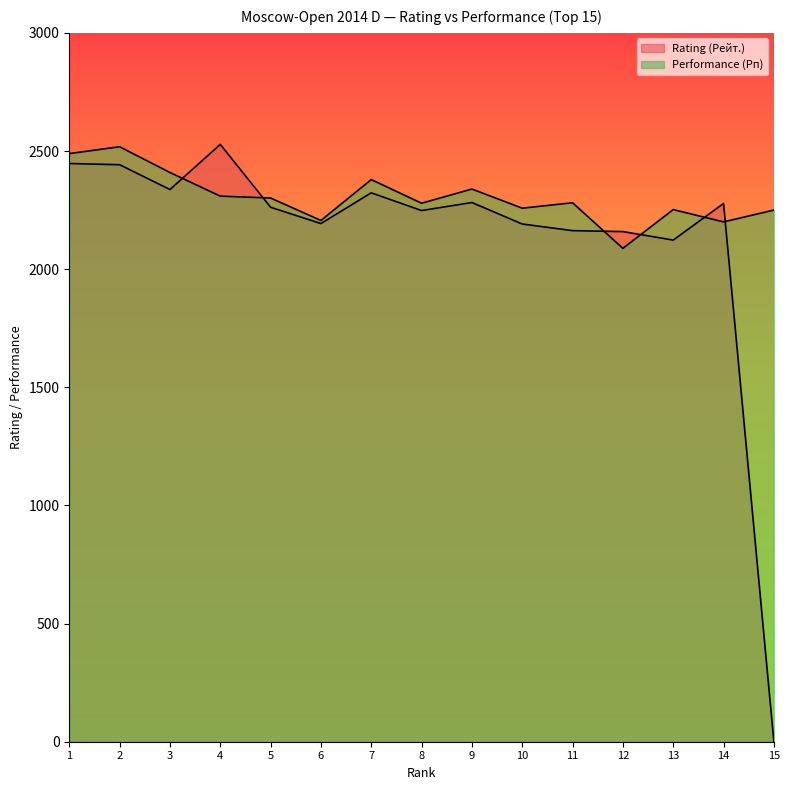

What is the difference between the maximum and second lowest values in the Performance (Рп) series?

318